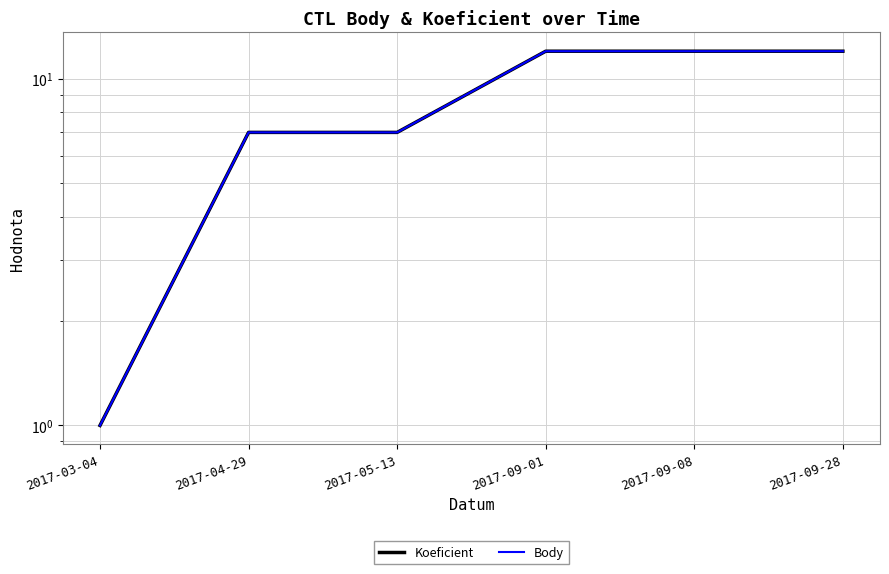

True or false: Koeficient and Body cross at least once.

False